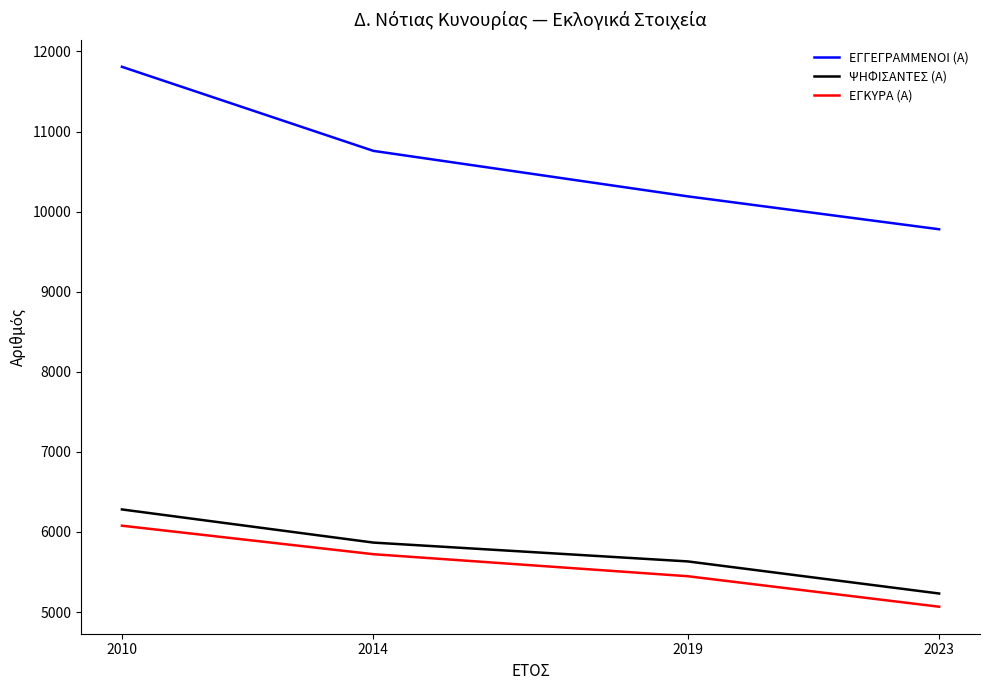

What is the spread (max minus min) of values at 2010?

5731